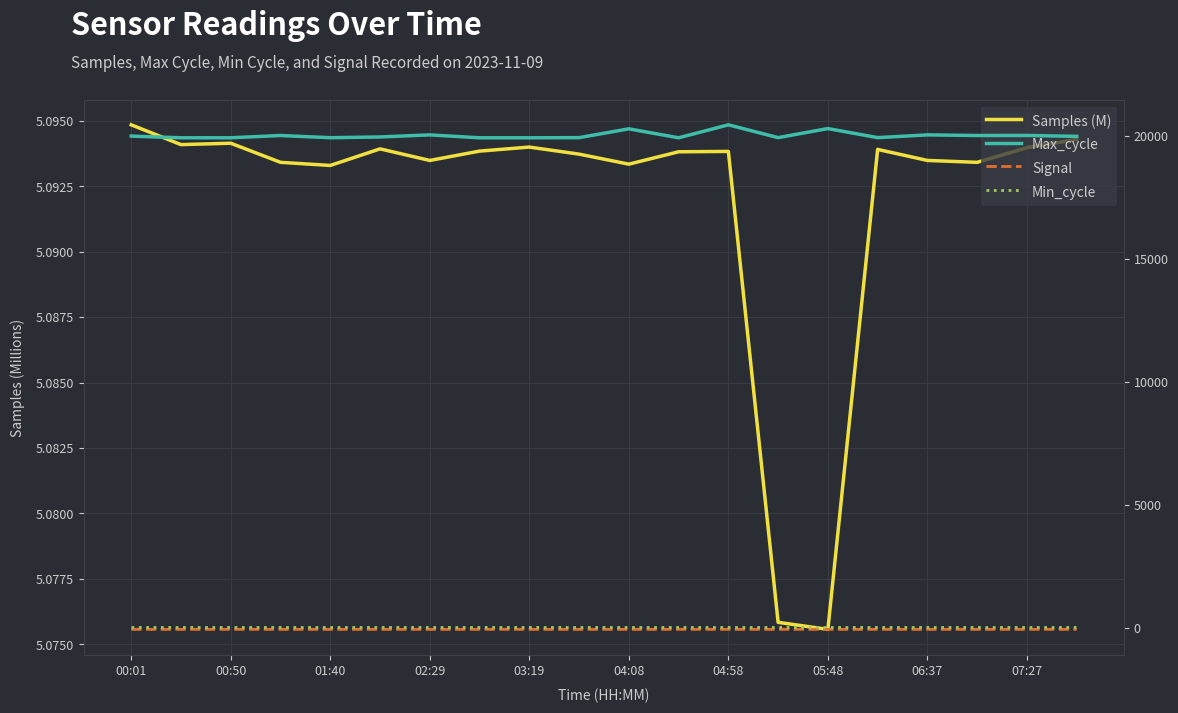

Is the value of Max_cycle at 04:08 greater than the value of Samples (M) at 01:40?

Yes